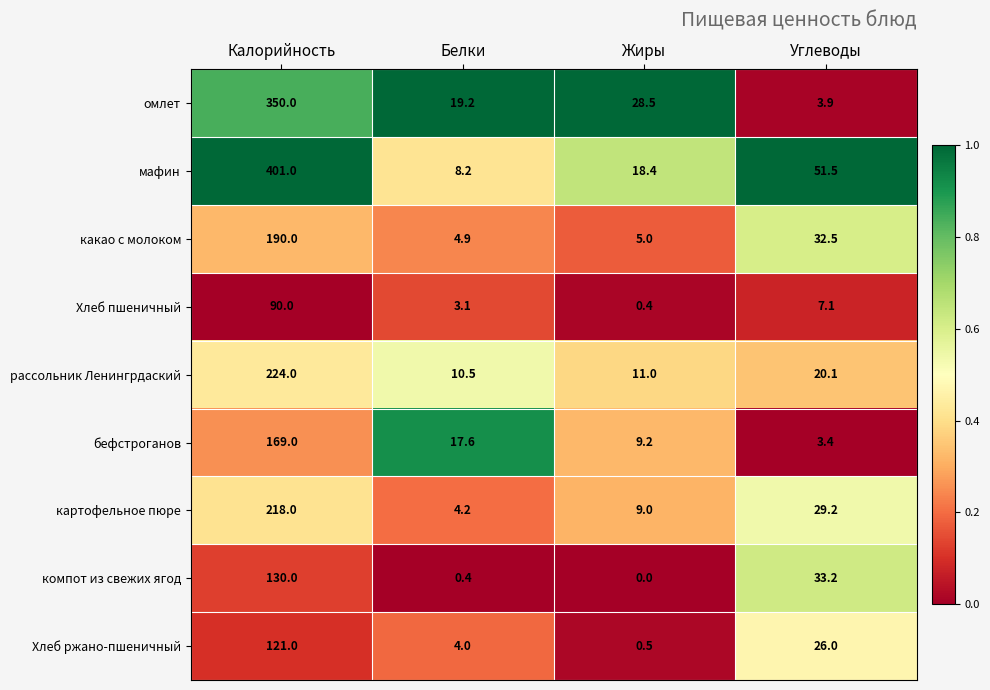

At Калорийность, list the series in order from smallest to largest.

Хлеб пшеничный, Хлеб ржано-пшеничный, компот из свежих ягод, бефстроганов, какао с молоком, картофельное пюре, рассольник Ленингрдаский, омлет, мафин